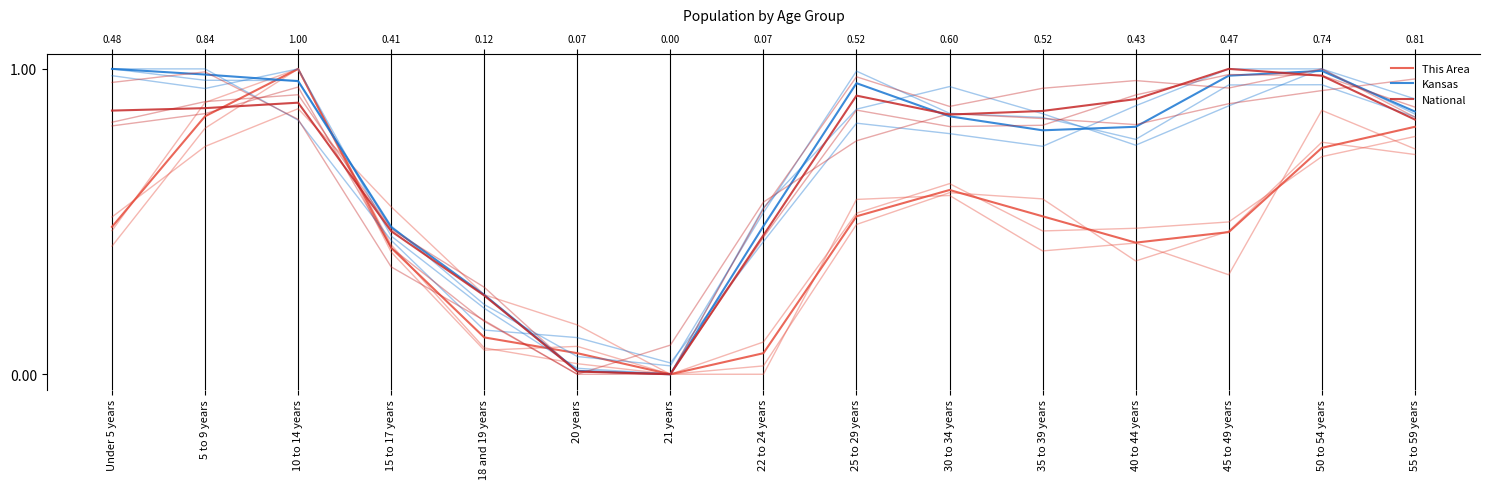

At which category is the sum across all series the highest?

10 to 14 years